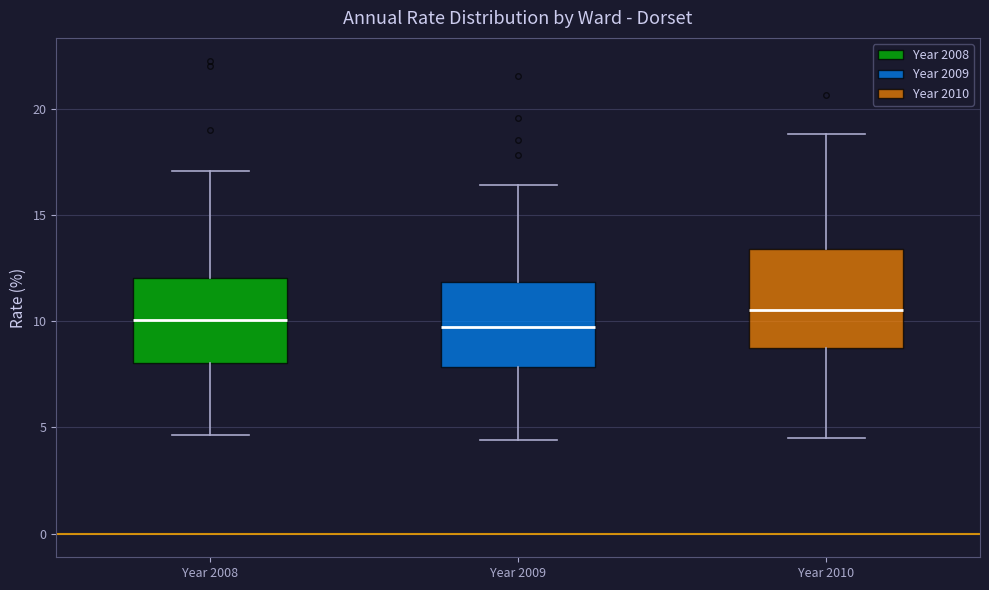

Where does the lower whisker of the box for Year 2008 end on the y-axis? The values are not printed on the chart, so give them approximately, as read against the axis.

4.5